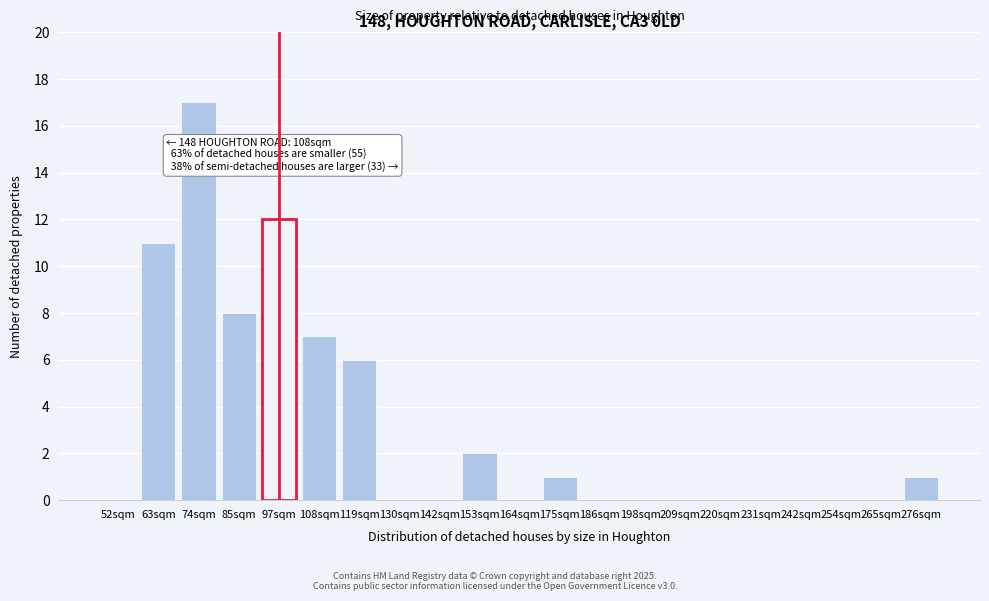

Reading right to left, extract all data points from this chart.

276sqm=1	265sqm=0	254sqm=0	242sqm=0	231sqm=0	220sqm=0	209sqm=0	198sqm=0	186sqm=0	175sqm=1	164sqm=0	153sqm=2	142sqm=0	130sqm=0	119sqm=6	108sqm=7	97sqm=12	85sqm=8	74sqm=17	63sqm=11	52sqm=0